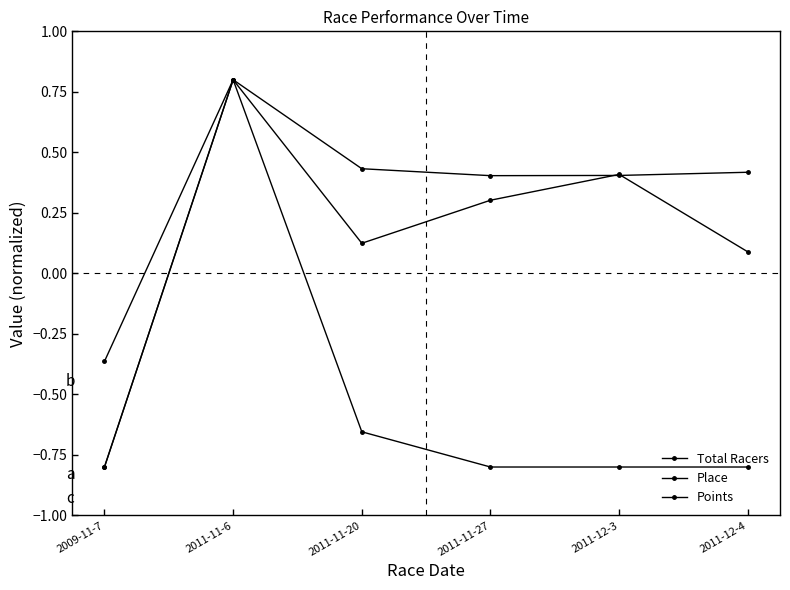

Reading right to left, extract all data points from this chart.

Total Racers: 2011-12-4=0.1	2011-12-3=0.4	2011-11-27=0.3	2011-11-20=0.1	2011-11-6=0.8	2009-11-7=-0.8
Place: 2011-12-4=-0.8	2011-12-3=-0.8	2011-11-27=-0.8	2011-11-20=-0.7	2011-11-6=0.8	2009-11-7=-0.4
Points: 2011-12-4=0.4	2011-12-3=0.4	2011-11-27=0.4	2011-11-20=0.4	2011-11-6=0.8	2009-11-7=-0.8